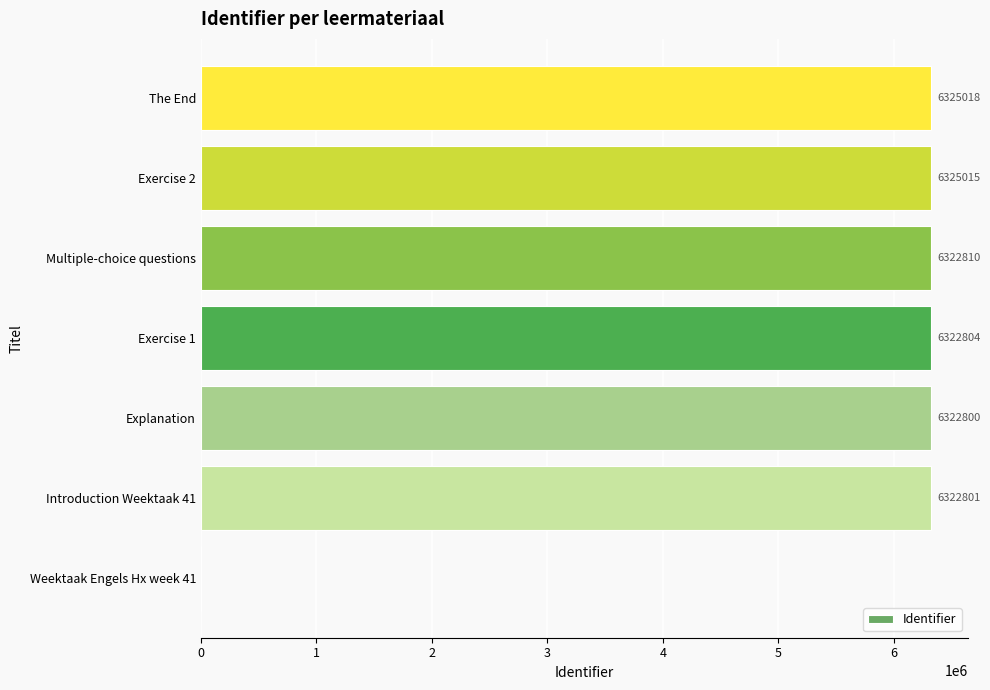

Which has a higher value, Exercise 2 or The End?

The End